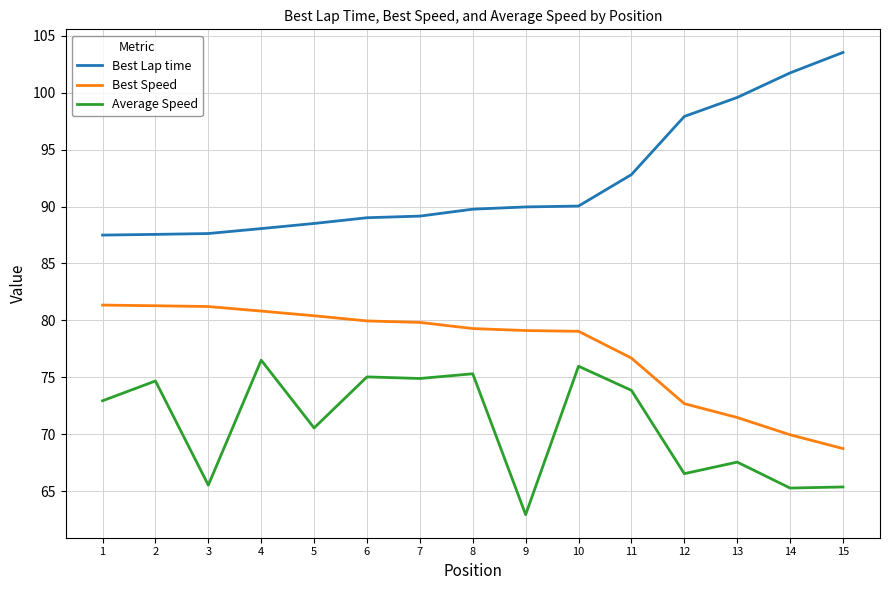

What is the approximate value of Best Lap time at 12?

97.9